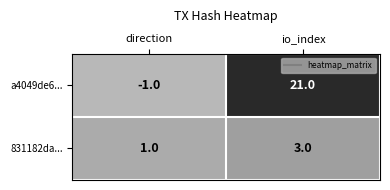

List the labels in order of 831182da... value, smallest first.

direction, io_index